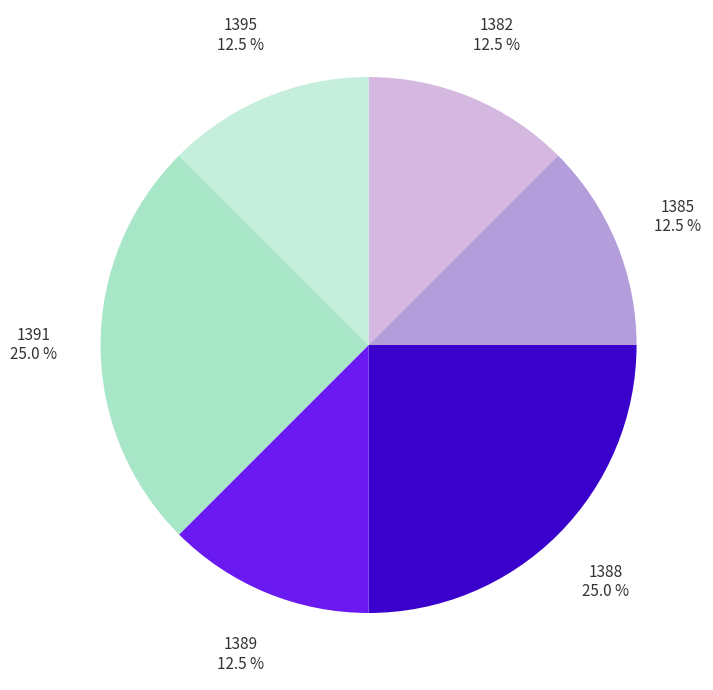

What is the ratio of the value at 1395 to the value at 1389?

1.0